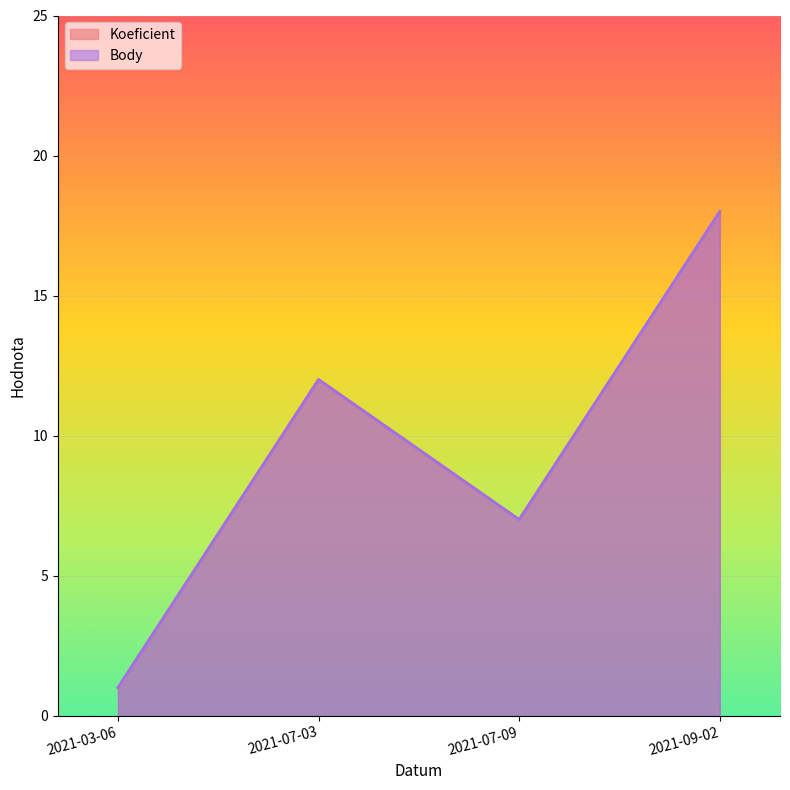

Which series changed the most between 2021-03-06 and 2021-07-09?

Koeficient